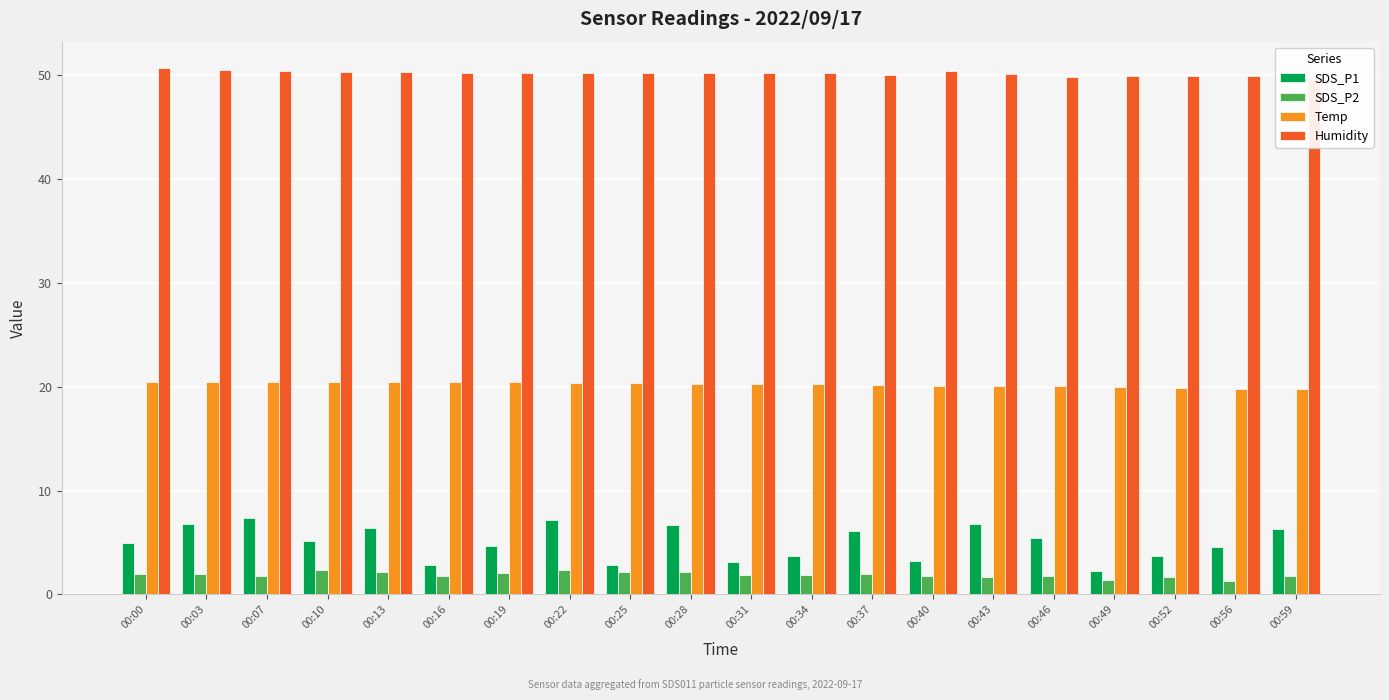

What is the difference between the maximum and minimum values in the Temp series?

0.7